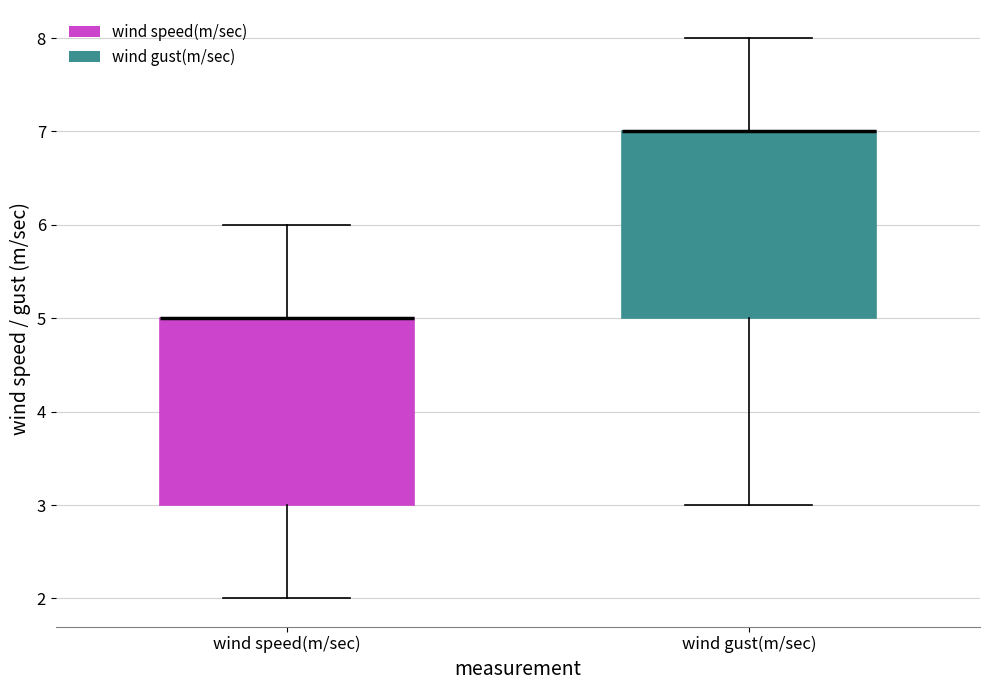

Where is the upper edge of the box for wind speed(m/sec) on the y-axis? The values are not printed on the chart, so give them approximately, as read against the axis.

5